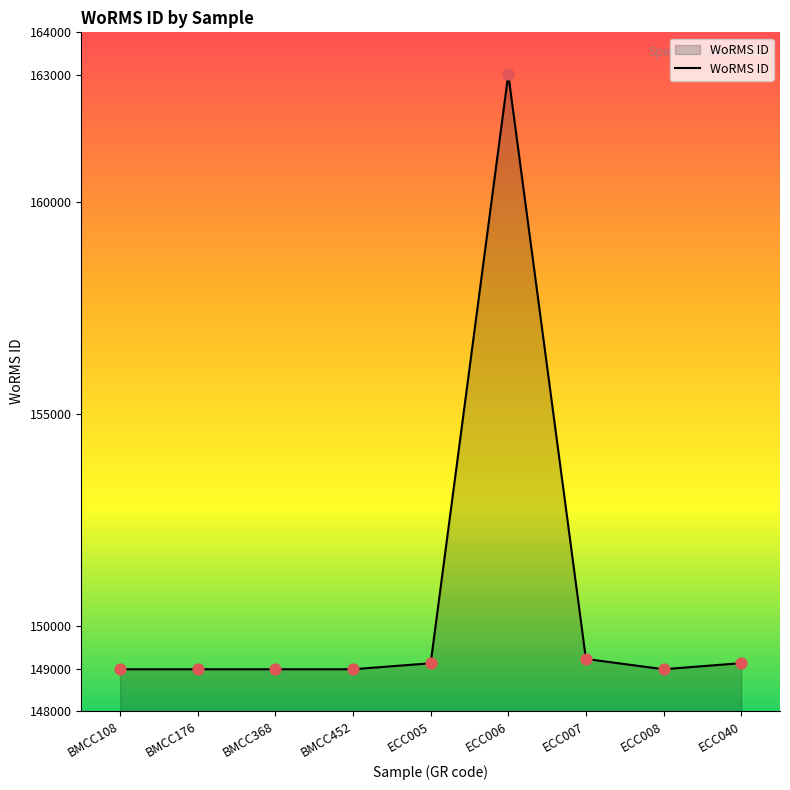

Approximately how many times larger is the value at ECC005 compared to ECC040?

1.0